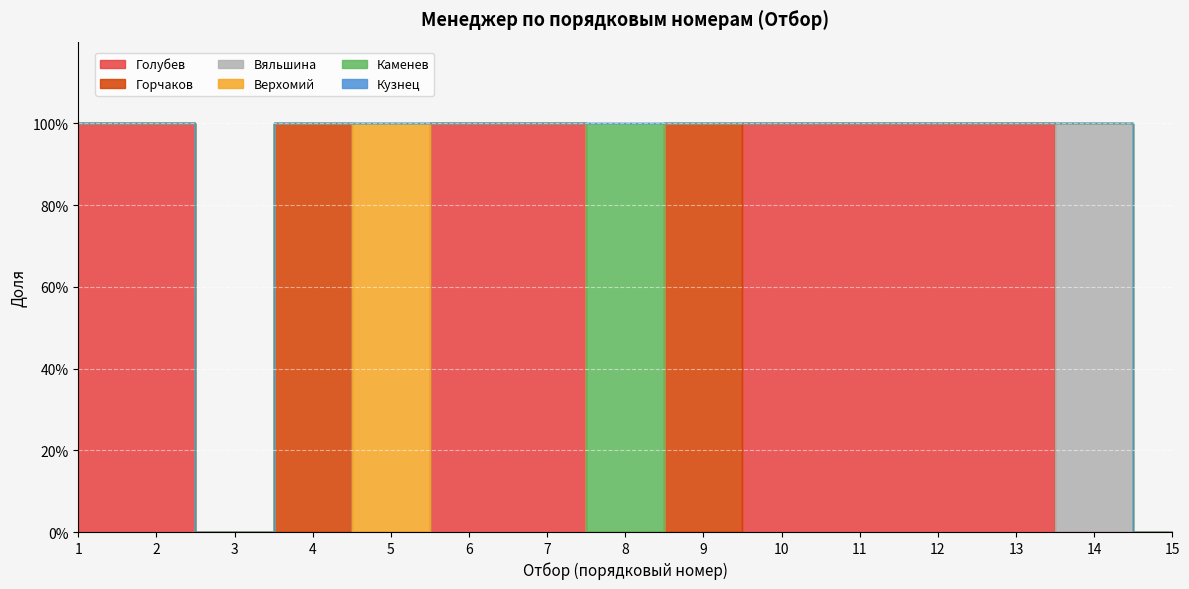

True or false: Верхомий and Голубев cross at least once.

False